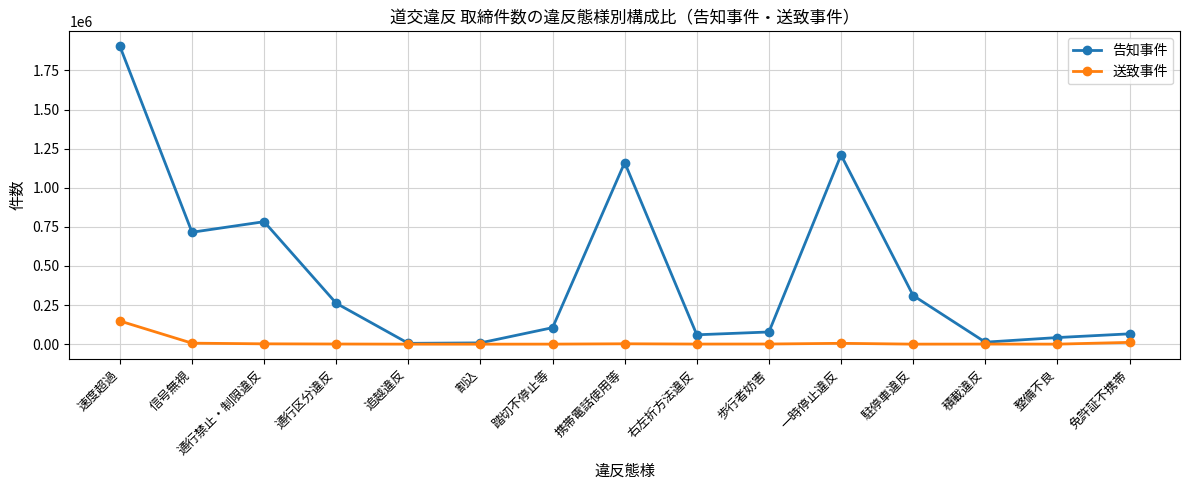

At which category does 告知事件 reach its first local valley?

信号無視